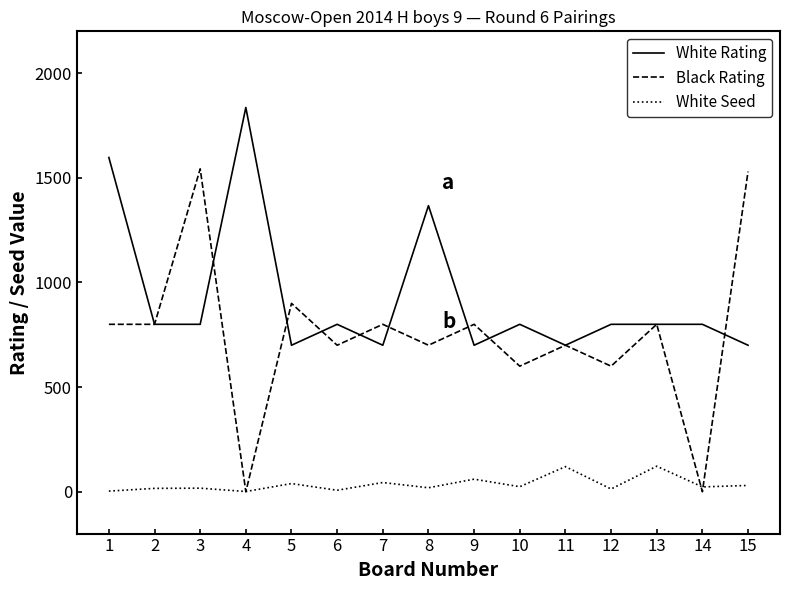

Which series has the largest range (max minus min)?

Black Rating